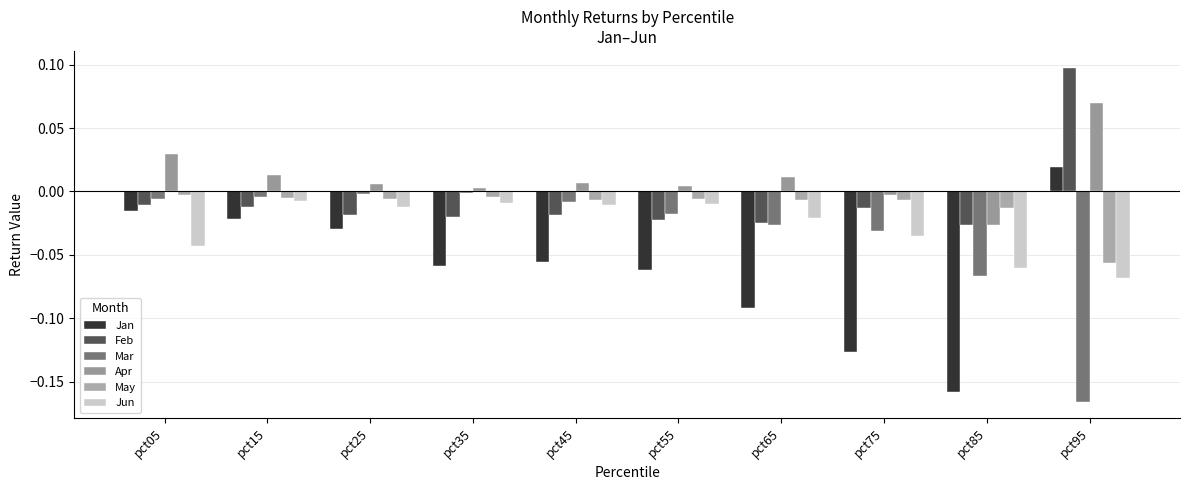

Reading right to left, what are all the values shown in this chart?

Jan: pct95=0.0	pct85=-0.2	pct75=-0.1	pct65=-0.1	pct55=-0.1	pct45=-0.1	pct35=-0.1	pct25=-0.0	pct15=-0.0	pct05=-0.0
Feb: pct95=0.1	pct85=-0.0	pct75=-0.0	pct65=-0.0	pct55=-0.0	pct45=-0.0	pct35=-0.0	pct25=-0.0	pct15=-0.0	pct05=-0.0
Mar: pct95=-0.2	pct85=-0.1	pct75=-0.0	pct65=-0.0	pct55=-0.0	pct45=-0.0	pct35=-0.0	pct25=-0.0	pct15=-0.0	pct05=-0.0
Apr: pct95=0.1	pct85=-0.0	pct75=-0.0	pct65=0.0	pct55=0.0	pct45=0.0	pct35=0.0	pct25=0.0	pct15=0.0	pct05=0.0
May: pct95=-0.1	pct85=-0.0	pct75=-0.0	pct65=-0.0	pct55=-0.0	pct45=-0.0	pct35=-0.0	pct25=-0.0	pct15=-0.0	pct05=-0.0
Jun: pct95=-0.1	pct85=-0.1	pct75=-0.0	pct65=-0.0	pct55=-0.0	pct45=-0.0	pct35=-0.0	pct25=-0.0	pct15=-0.0	pct05=-0.0